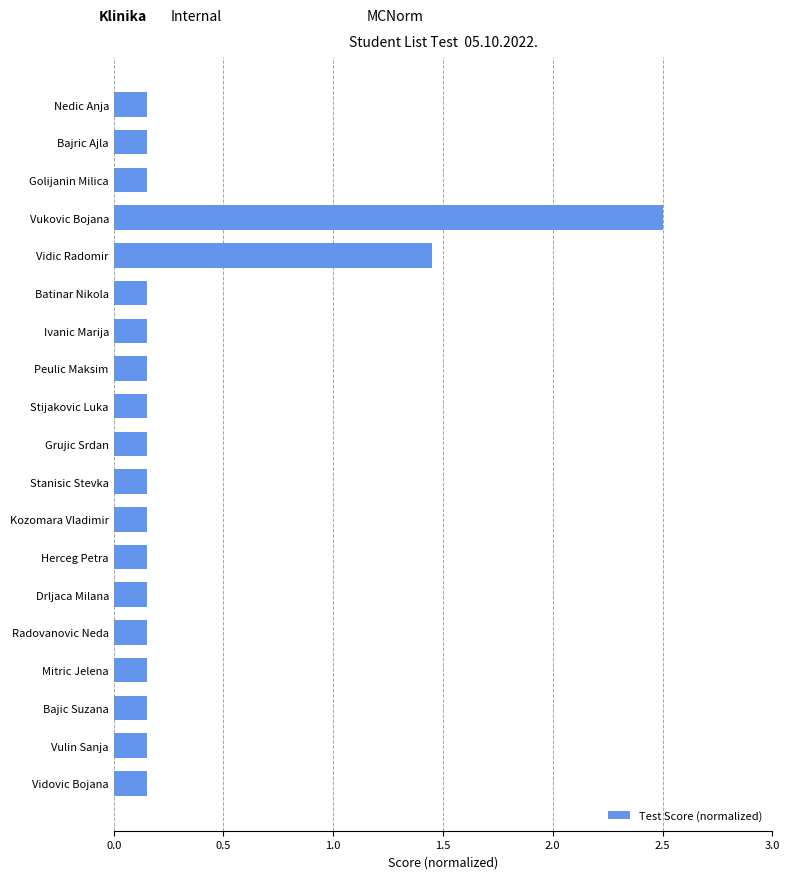

How many series are shown in this chart?

1